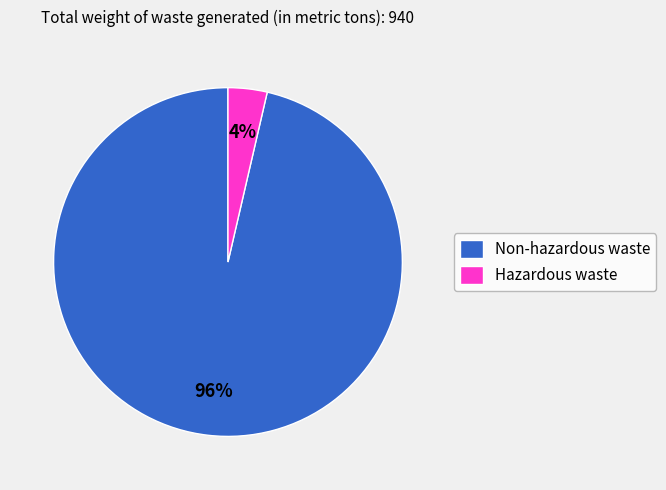

How many slices are in this pie chart?

2